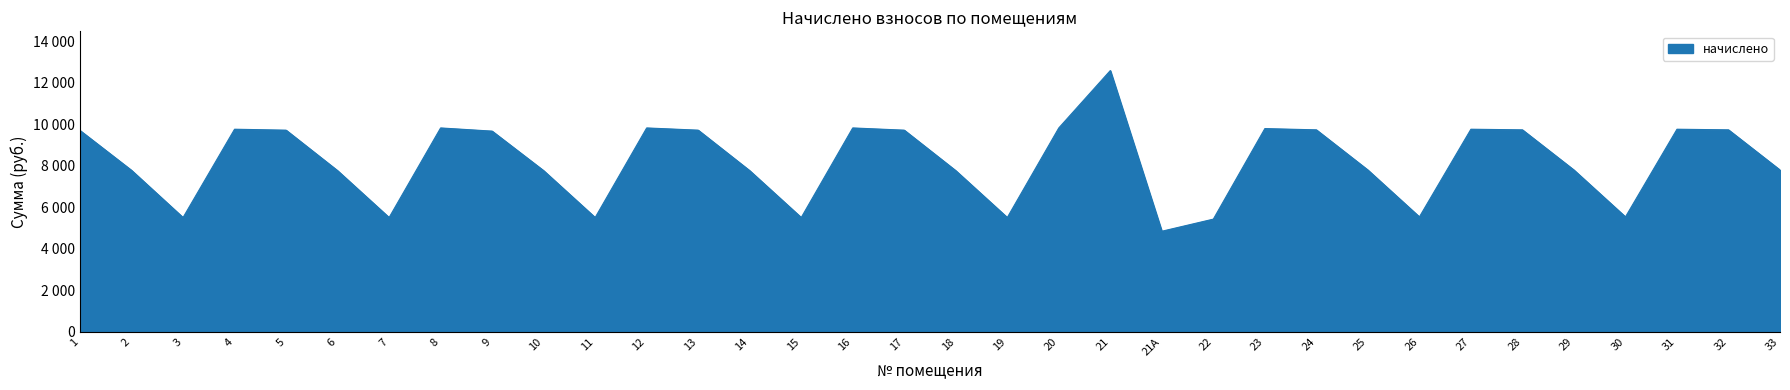

True or false: the data shows 5514.2 at 15.

True